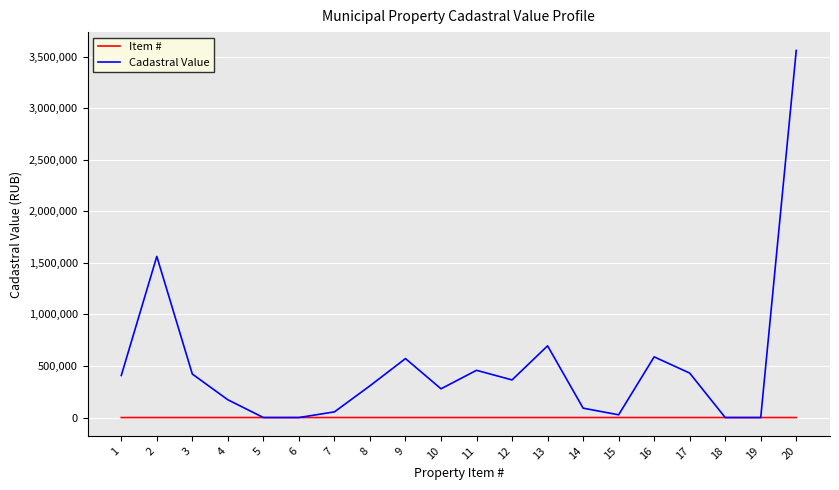

After their last crossing, which series has the higher values: Item # or Cadastral Value?

Cadastral Value